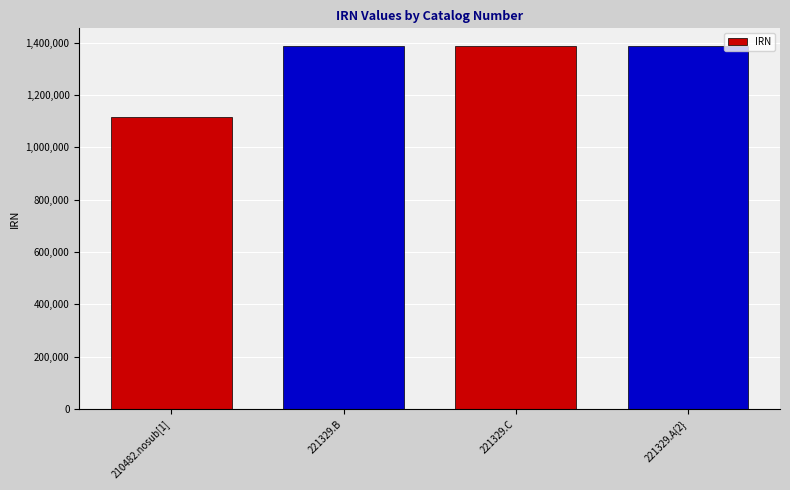

The chart shows a value of 1386349 at 221329.B. True or false?

True